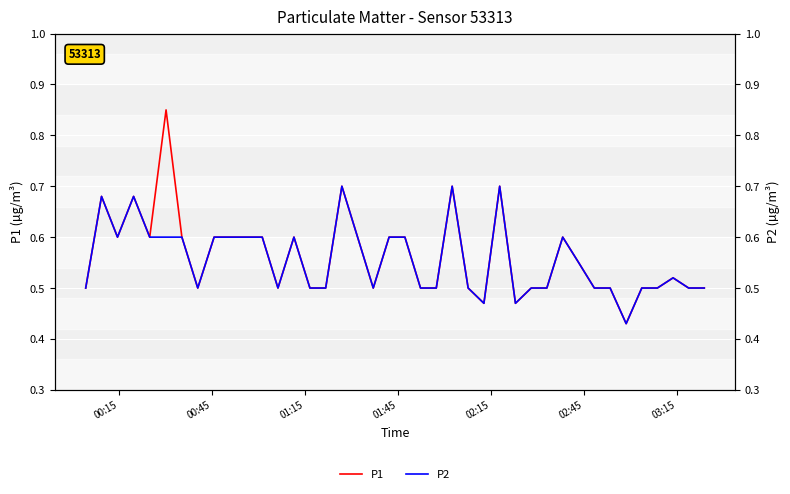

What are all the series names shown in the legend?

P1, P2